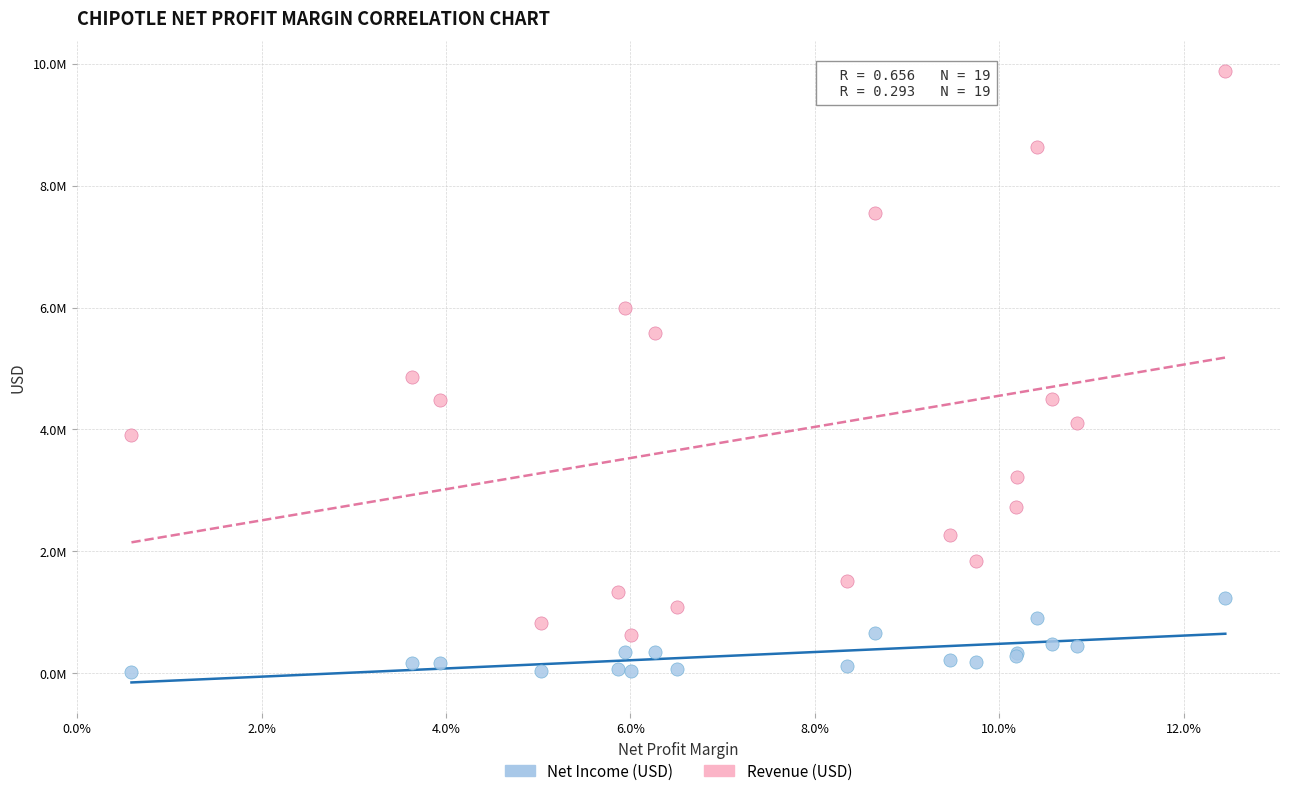

Which series reaches the maximum Y coordinate?

Revenue (USD)